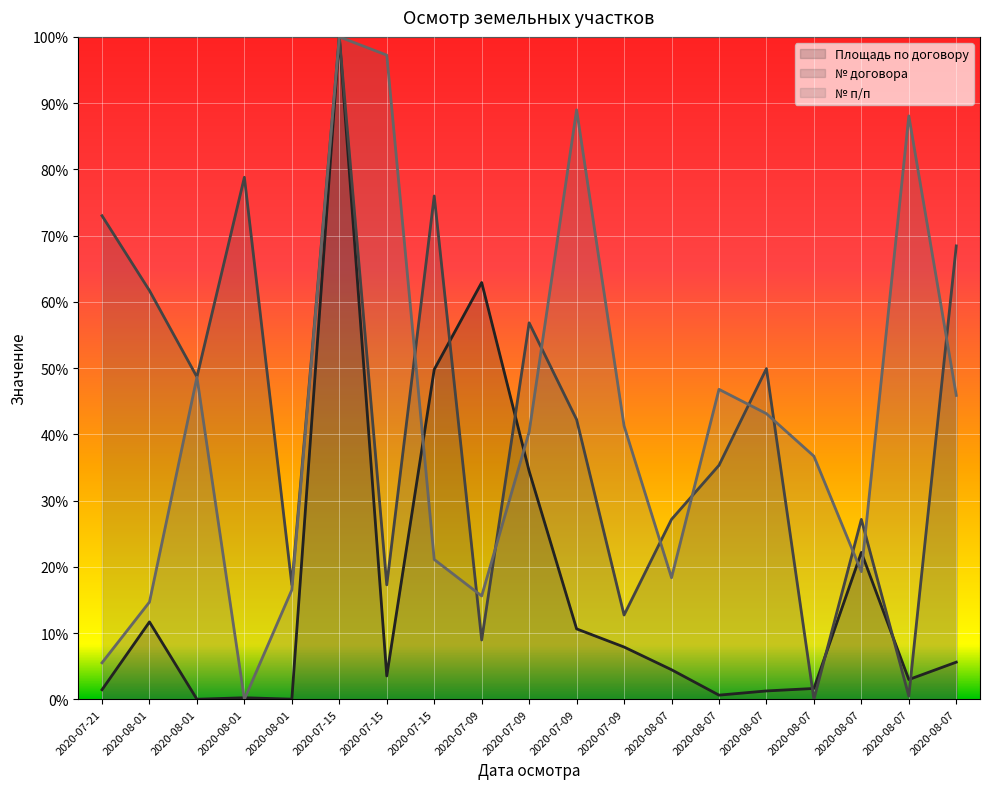

What is the highest value of the № договора series?

1.0